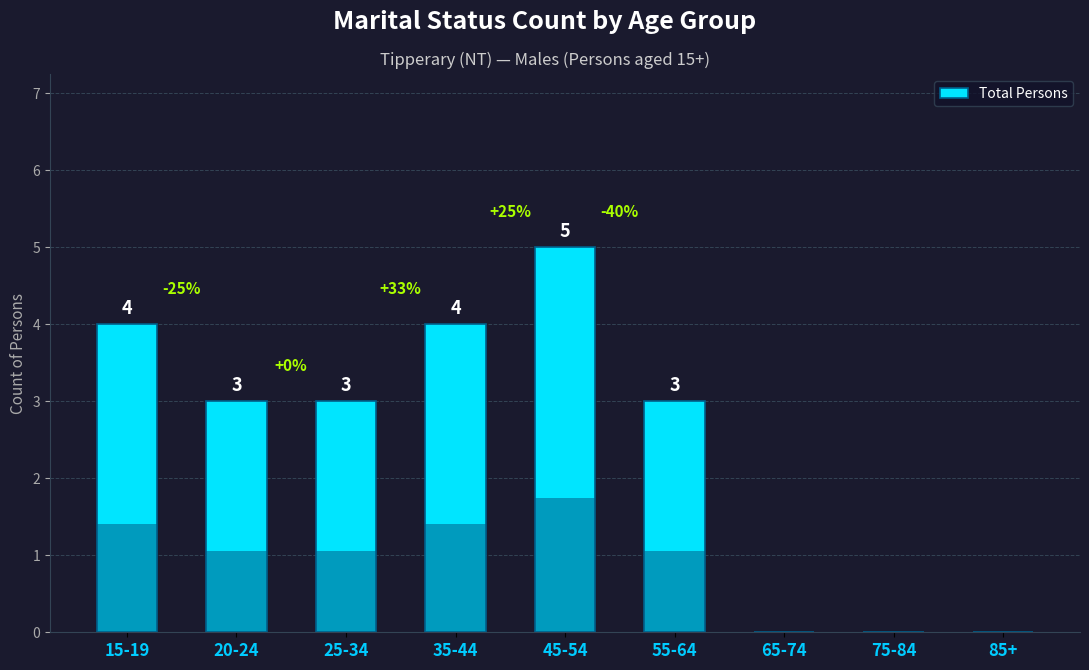

Reading right to left, list all the values displayed in this chart.

85+=0	75-84=0	65-74=0	55-64=3	45-54=5	35-44=4	25-34=3	20-24=3	15-19=4